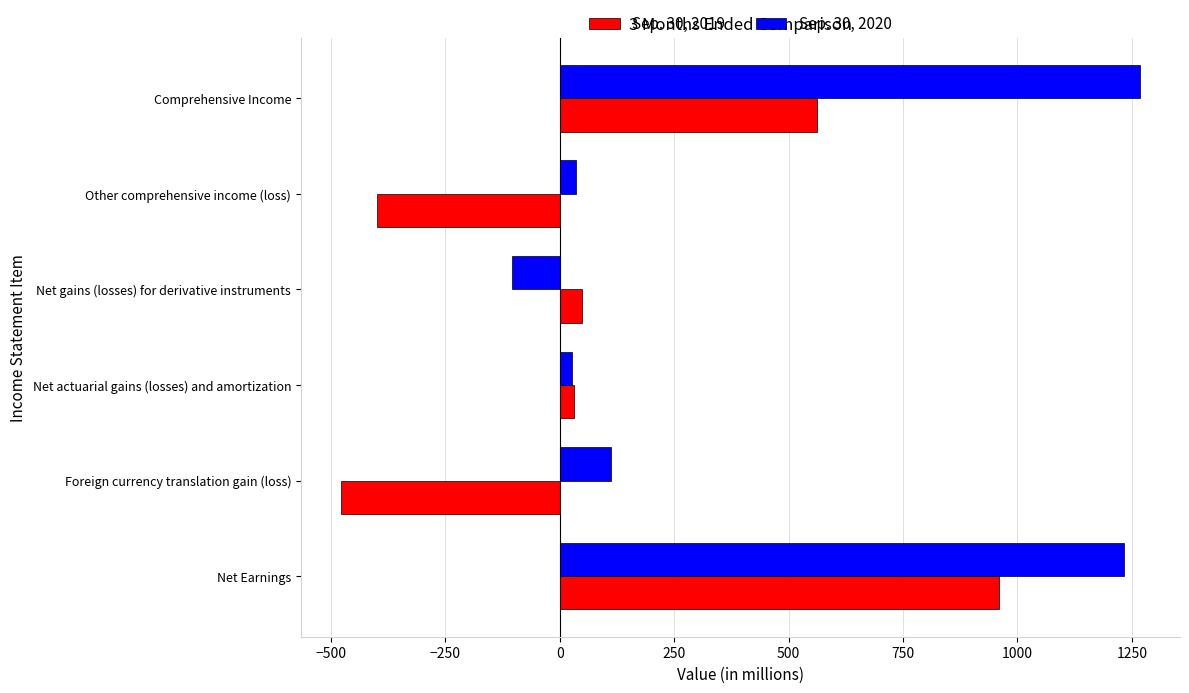

List the series in order of their overall mean, highest first.

Sep. 30, 2020, Sep. 30, 2019